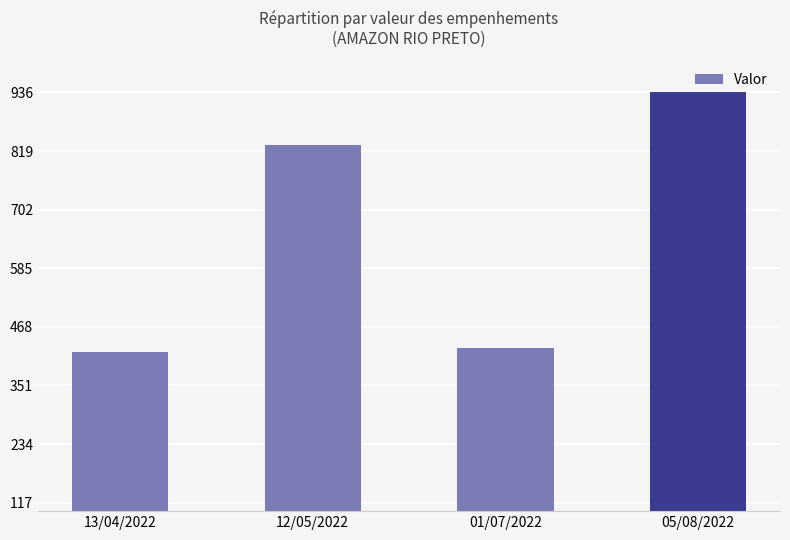

Reading left to right, list all the values displayed in this chart.

13/04/2022=417	12/05/2022=830	01/07/2022=425	05/08/2022=936